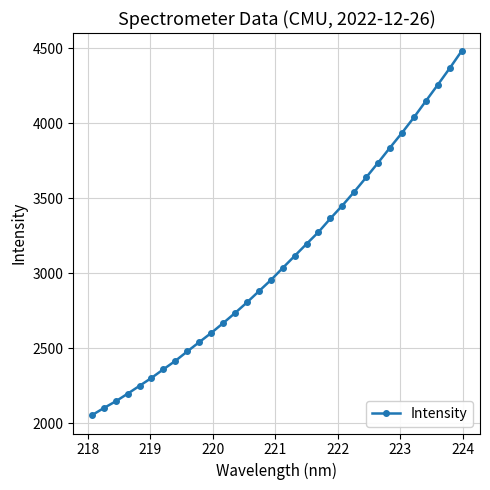

True or false: there are more than 2 points higher than both neighbors.

False